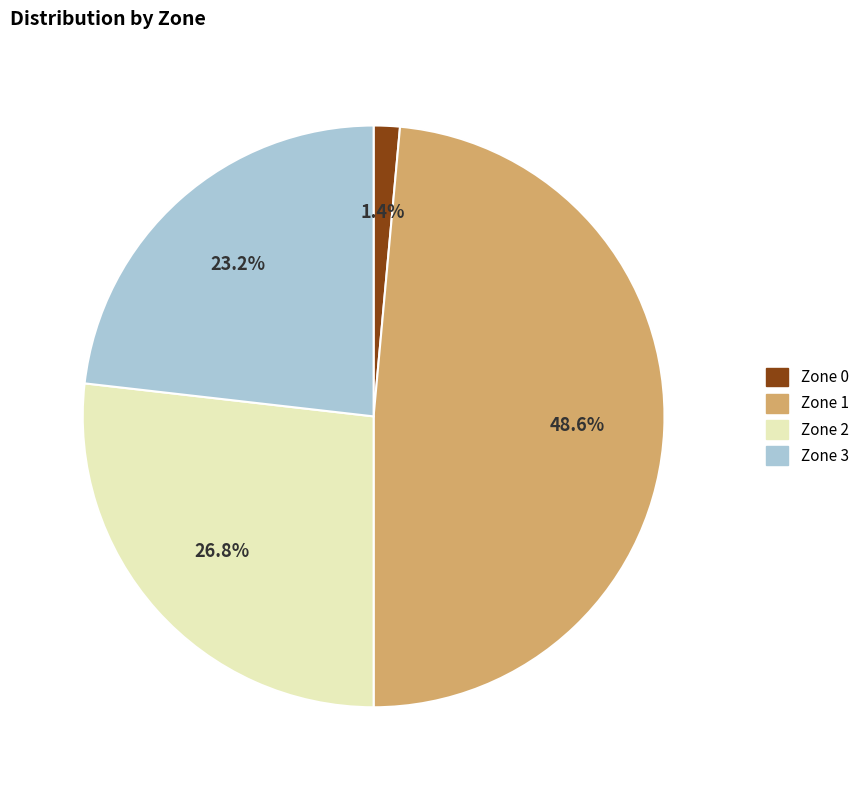

Count the number of slices in the pie.

4